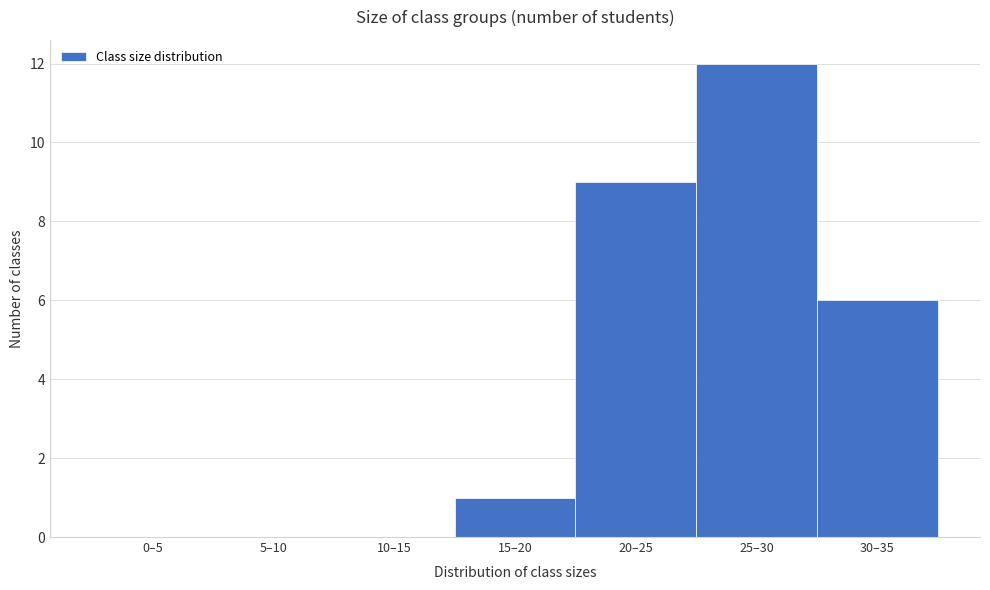

Reading right to left, extract all data points from this chart.

30–35=6	25–30=12	20–25=9	15–20=1	10–15=0	5–10=0	0–5=0